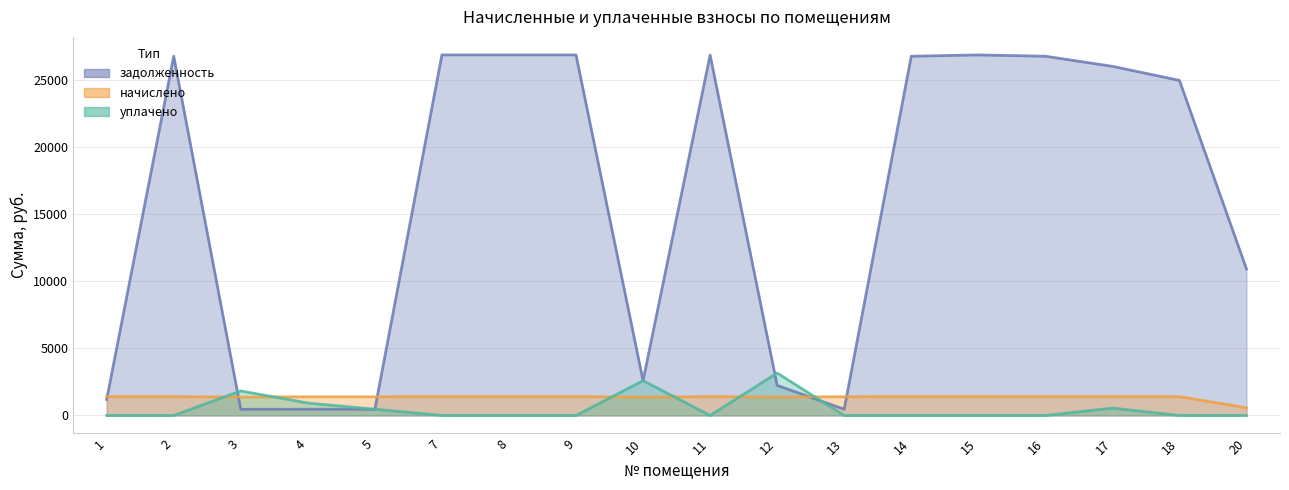

The value of уплачено at 20 is 0.0. True or false?

True